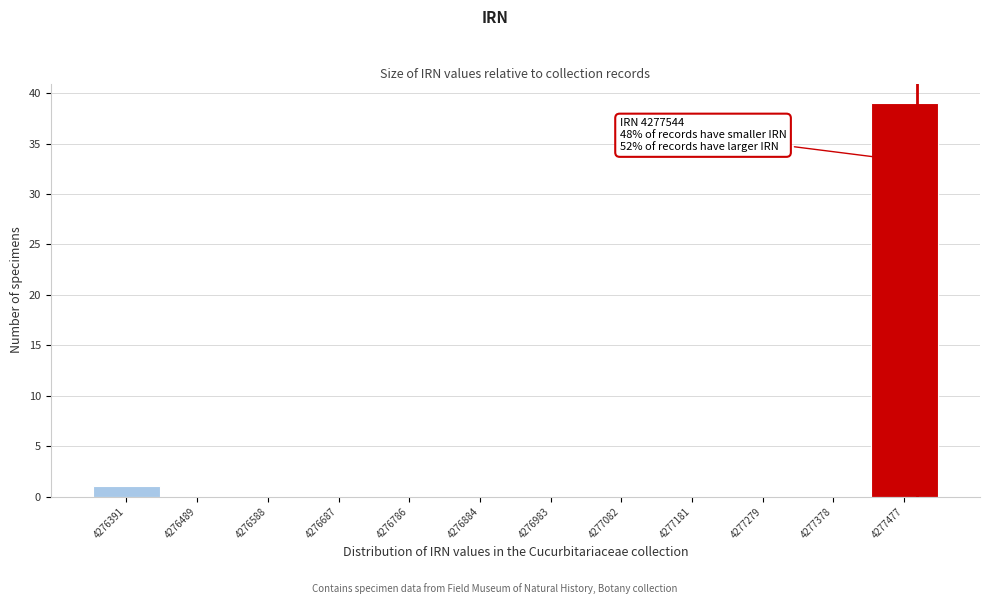

Reading left to right, what are all the values shown in this chart?

4276391=1	4276489=0	4276588=0	4276687=0	4276786=0	4276884=0	4276983=0	4277082=0	4277181=0	4277279=0	4277378=0	4277477=39